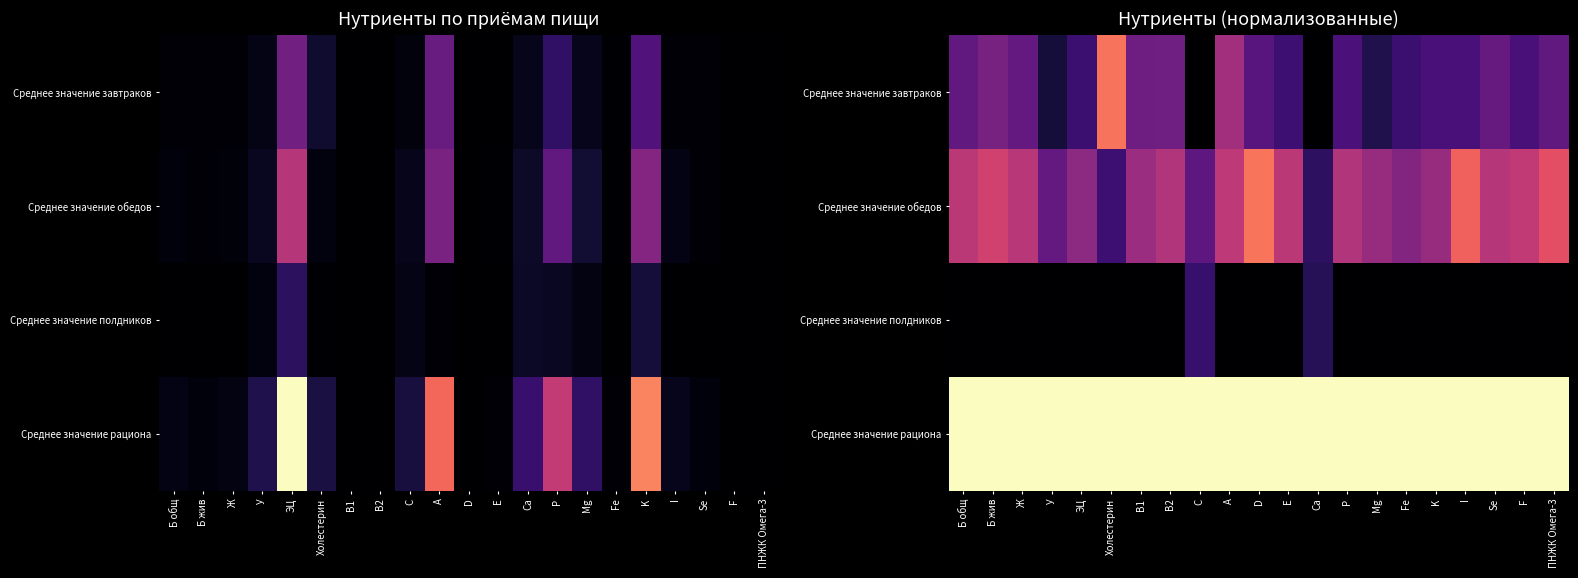

Which category has the highest value in the Среднее значение завтраков series?

Холестерин